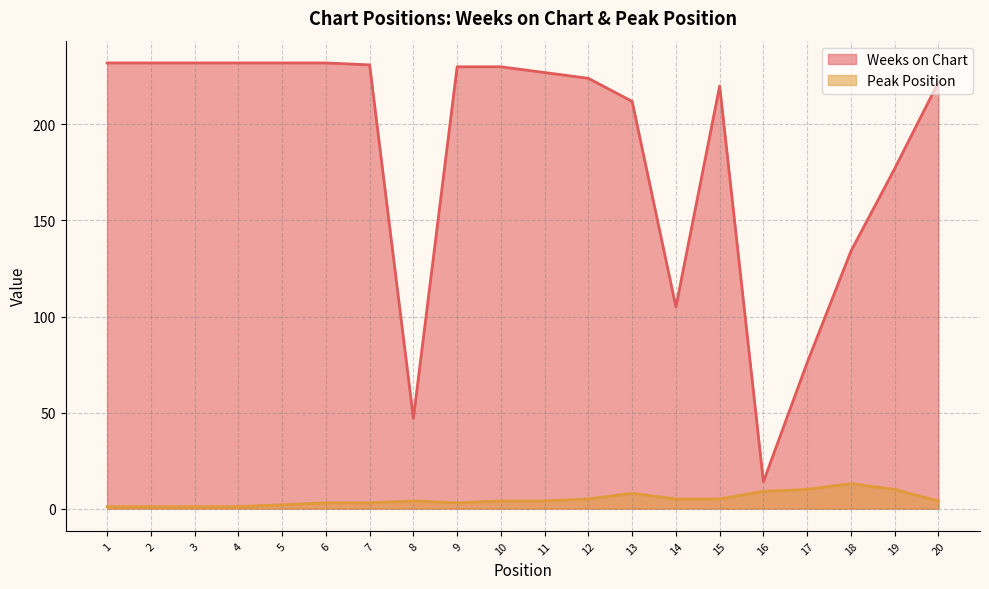

Which series has the largest total across all categories?

Weeks on Chart